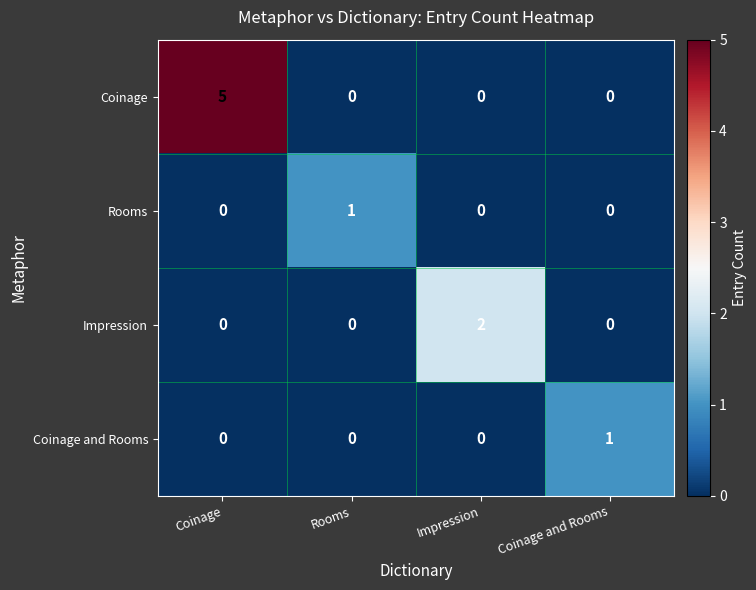

Which series has the widest spread of values?

Coinage